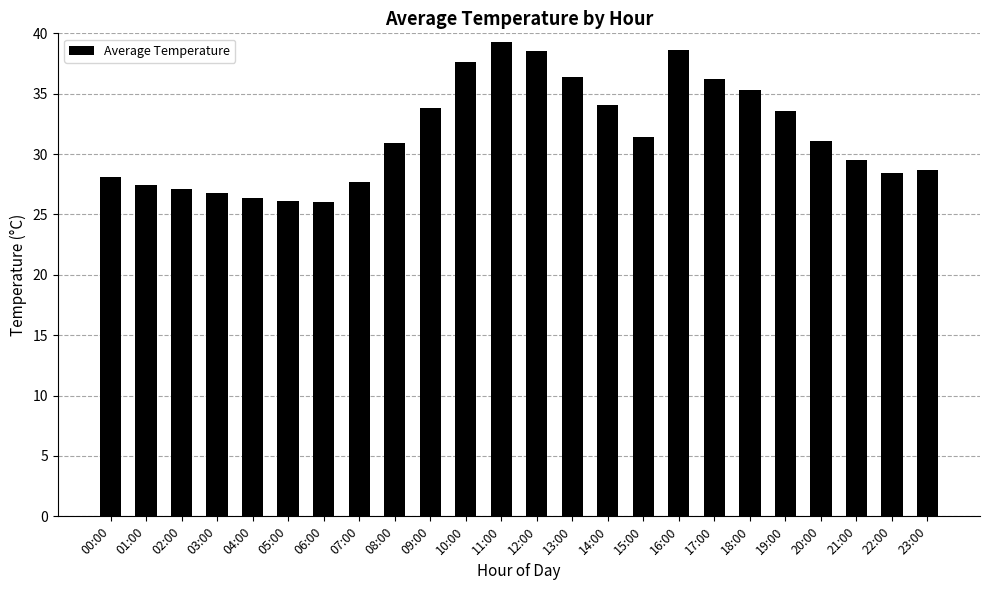

Is it true that the value at 00:00 is 28.1?

True